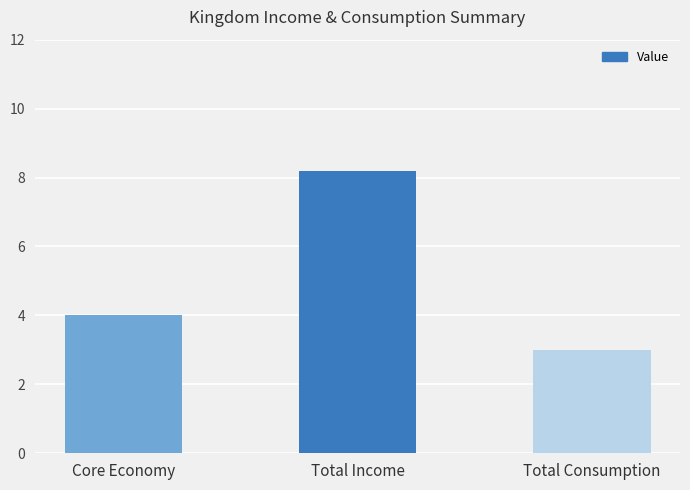

What is the approximate value at Core Economy?

4.0